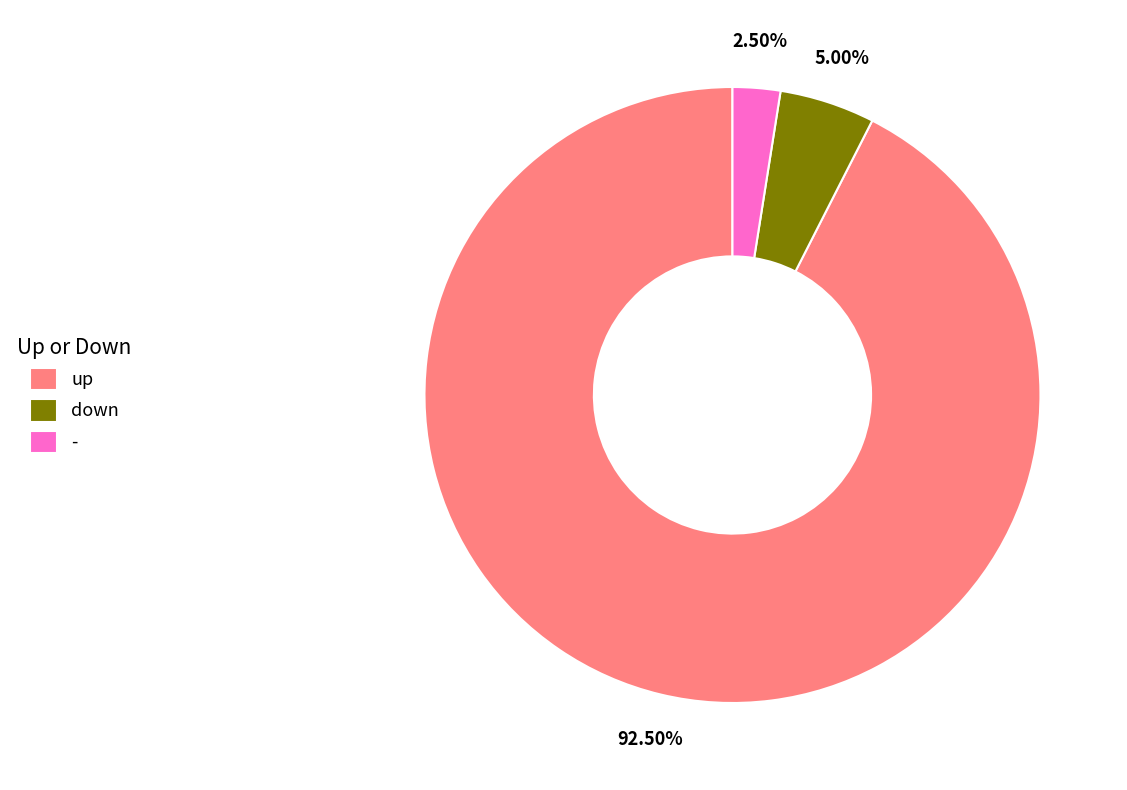

Between down and up, which is larger?

up